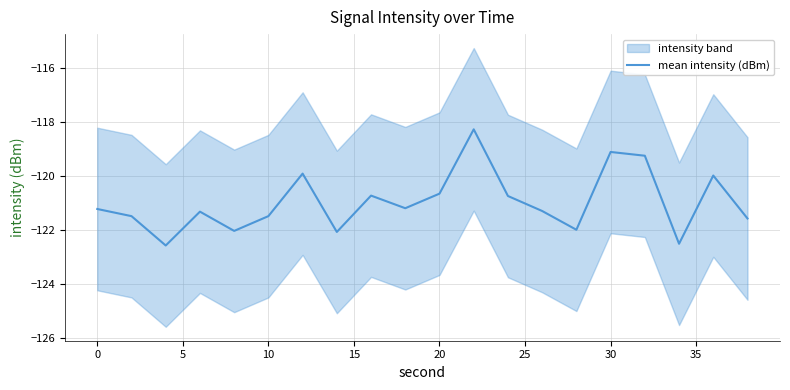

Reading left to right, extract all data points from this chart.

-121.2	-121.5	-122.6	-121.3	-122.0	-121.5	-119.9	-122.1	-120.7	-121.2	-120.7	-118.3	-120.7	-121.3	-122.0	-119.1	-119.3	-122.5	-120.0	-121.6